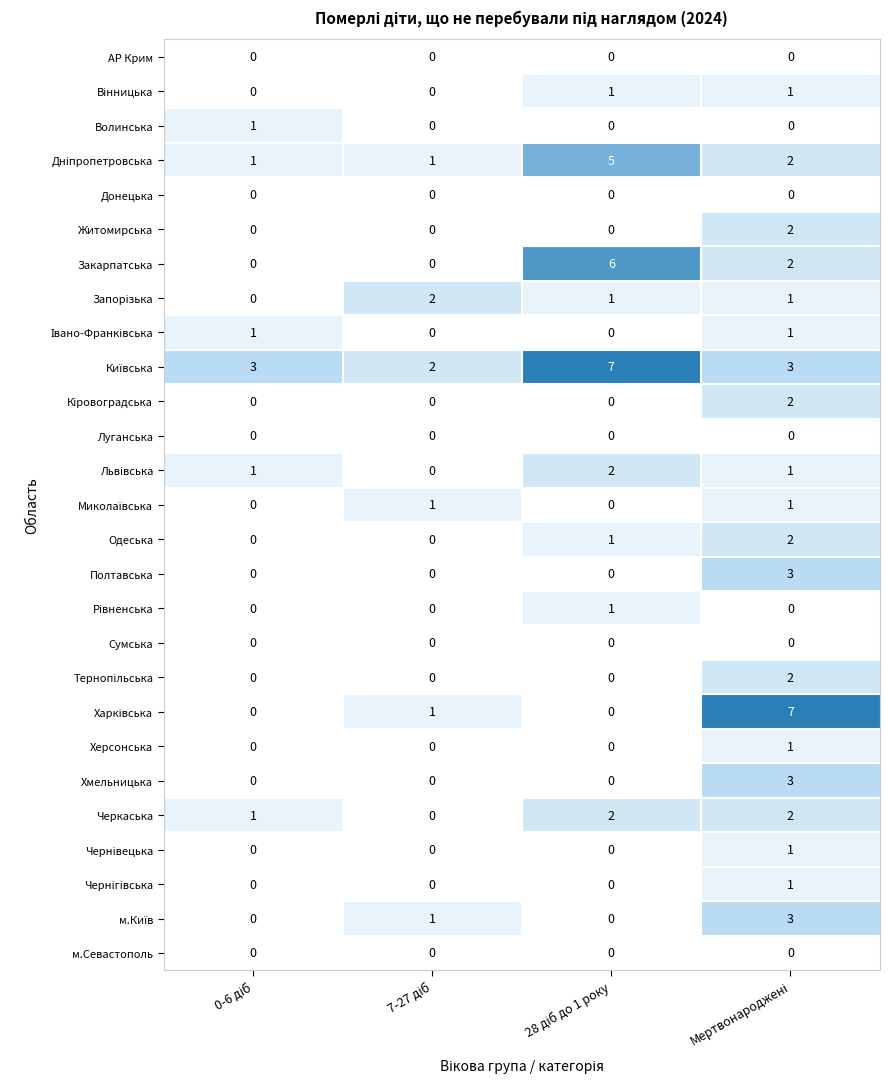

How many data points does each series have?

4